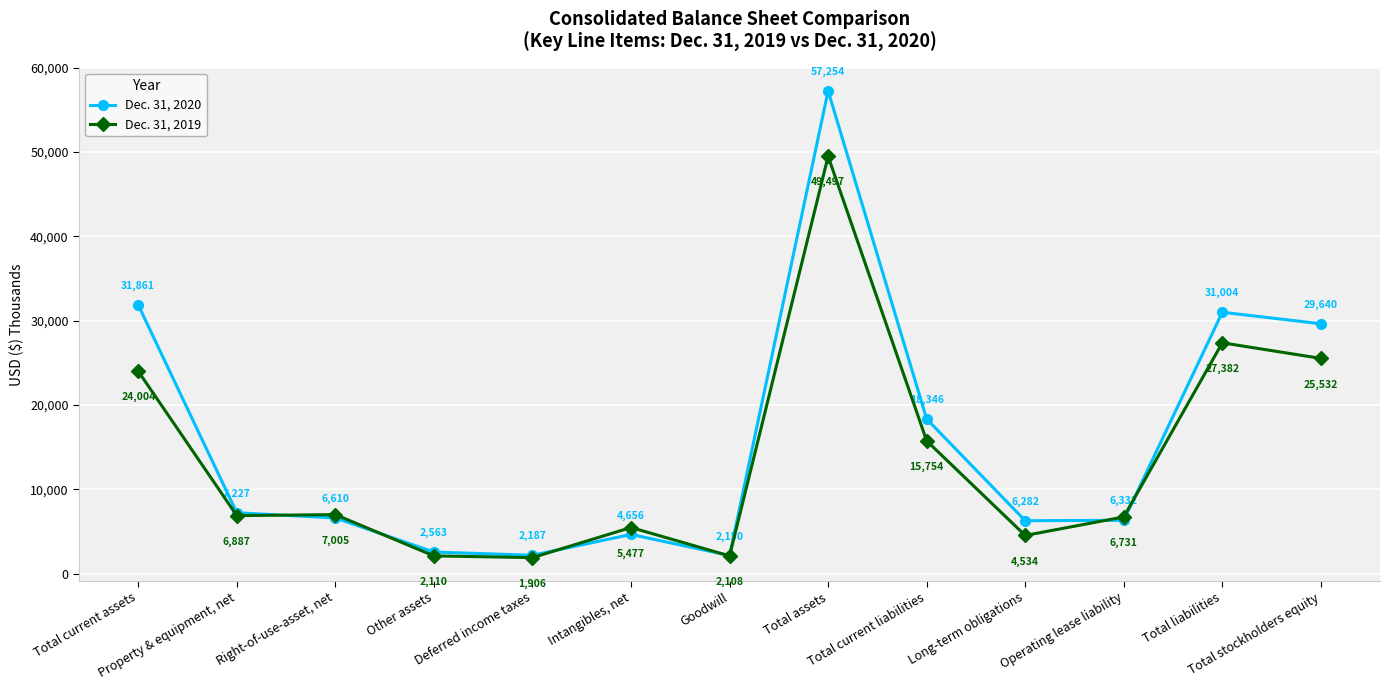

What is the average value of the Dec. 31, 2019 series?

13764